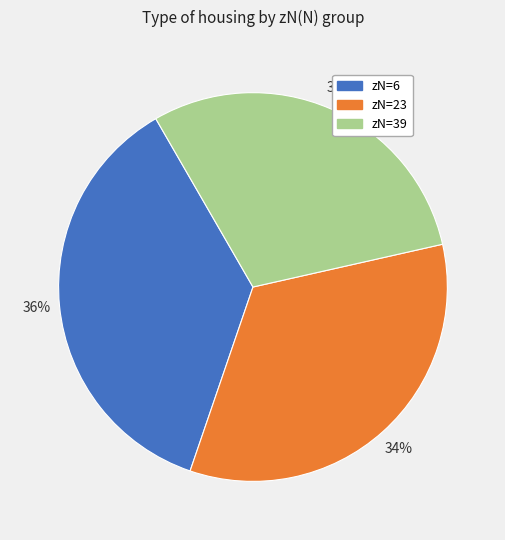

Is there any slice that represents more than half of the pie?

No